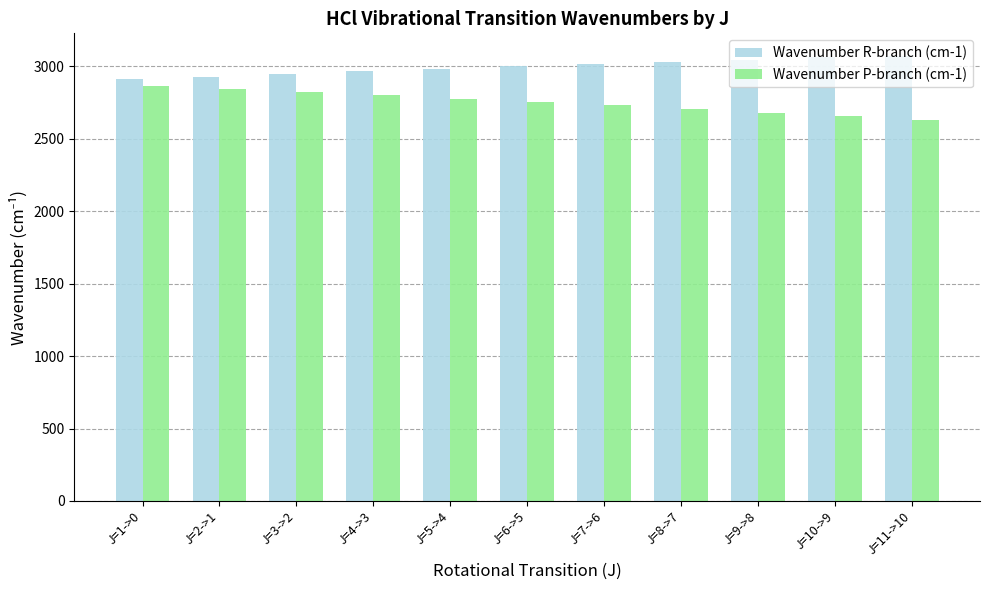

Rank the series by their maximum value, from lowest to highest.

Wavenumber P-branch (cm-1), Wavenumber R-branch (cm-1)